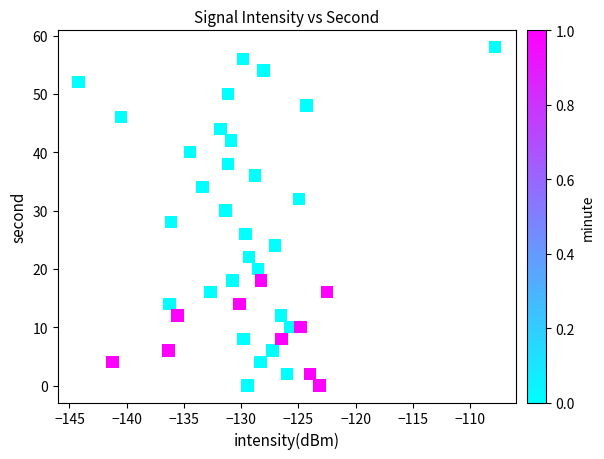

What is the range of Y values (max minus min)?

58